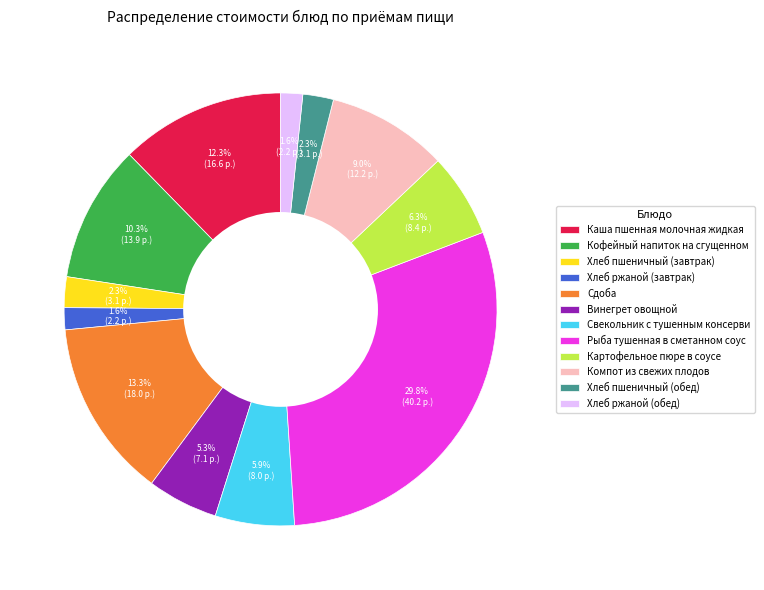

Which category has the biggest portion of the pie?

Рыба тушенная в сметанном соус